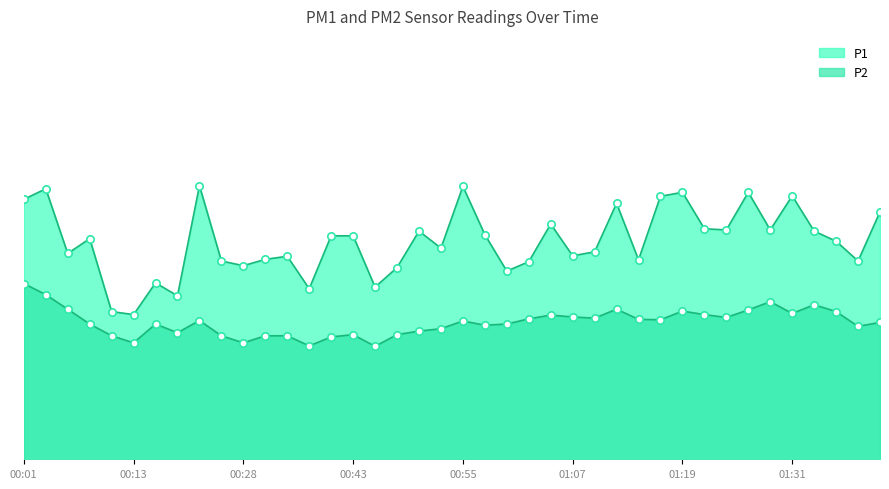

Is the value of P2 at 00:43 greater than the value of P1 at 00:52?

No